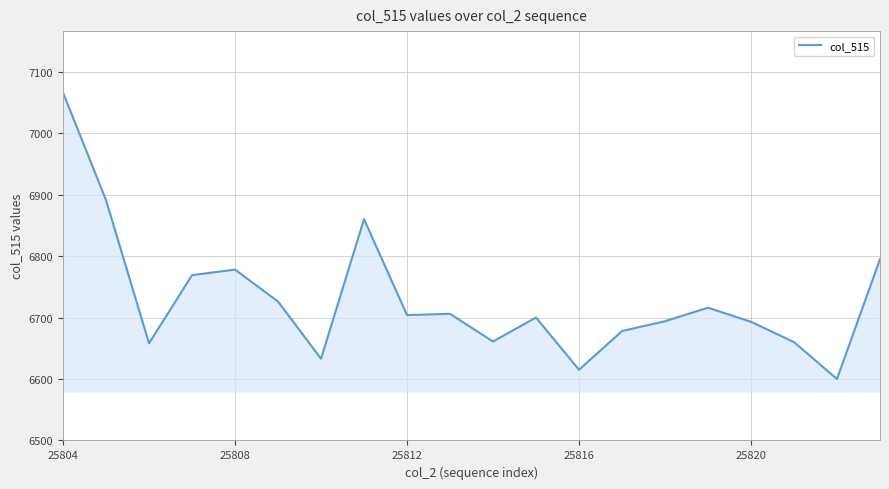

How many categories are shown in the chart?

20